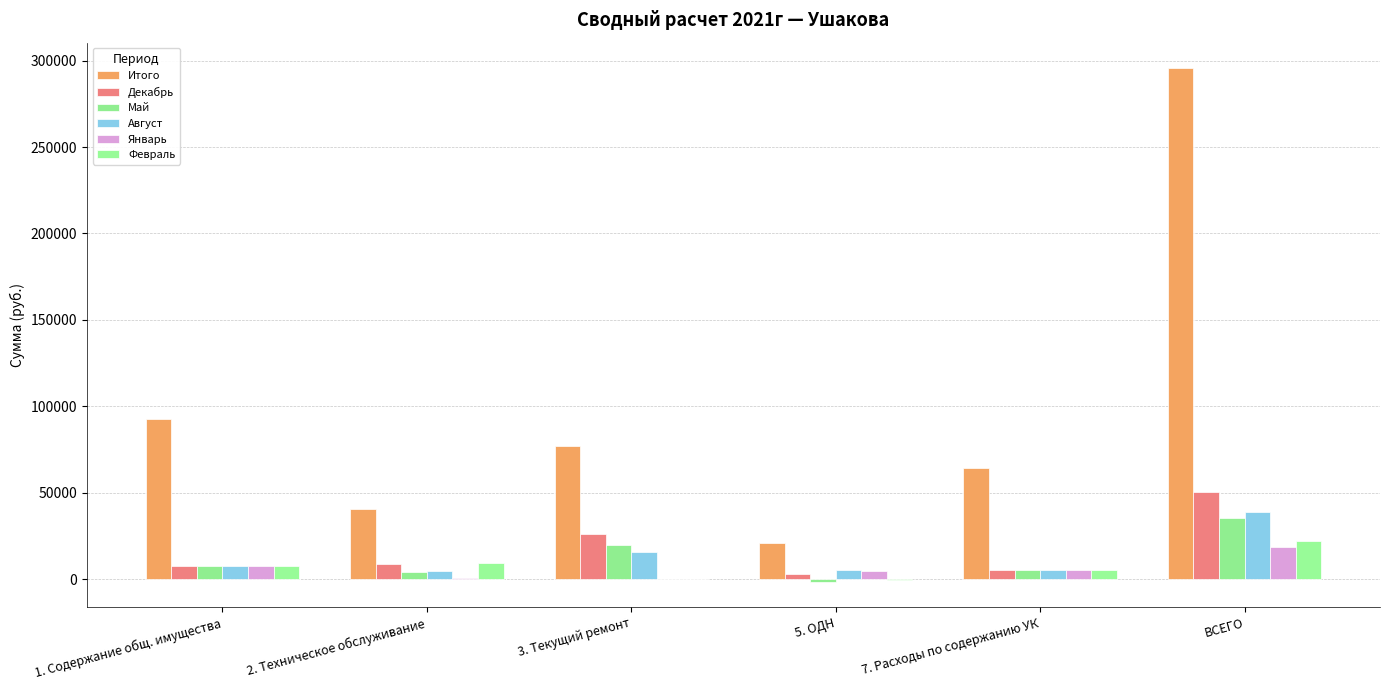

Which label corresponds to the largest value in the chart?

ВСЕГО